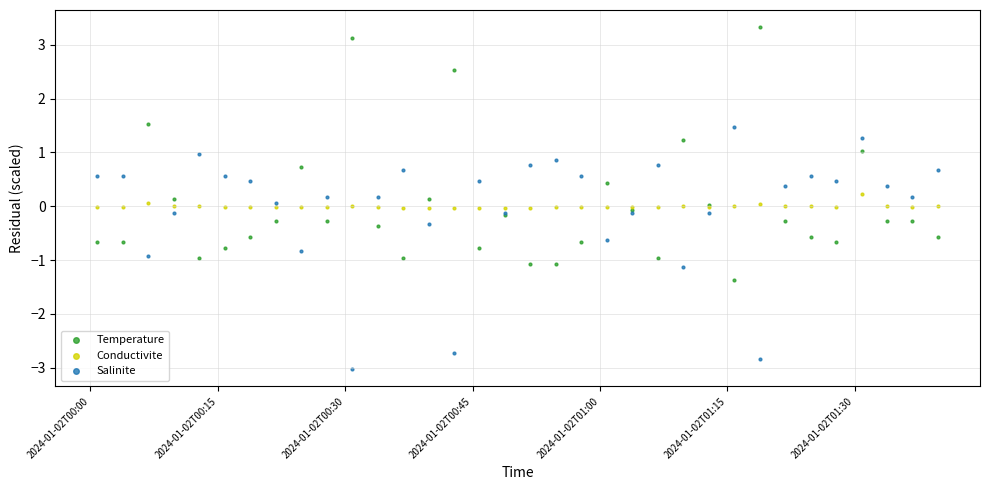

Which series reaches the minimum Y coordinate?

Salinite